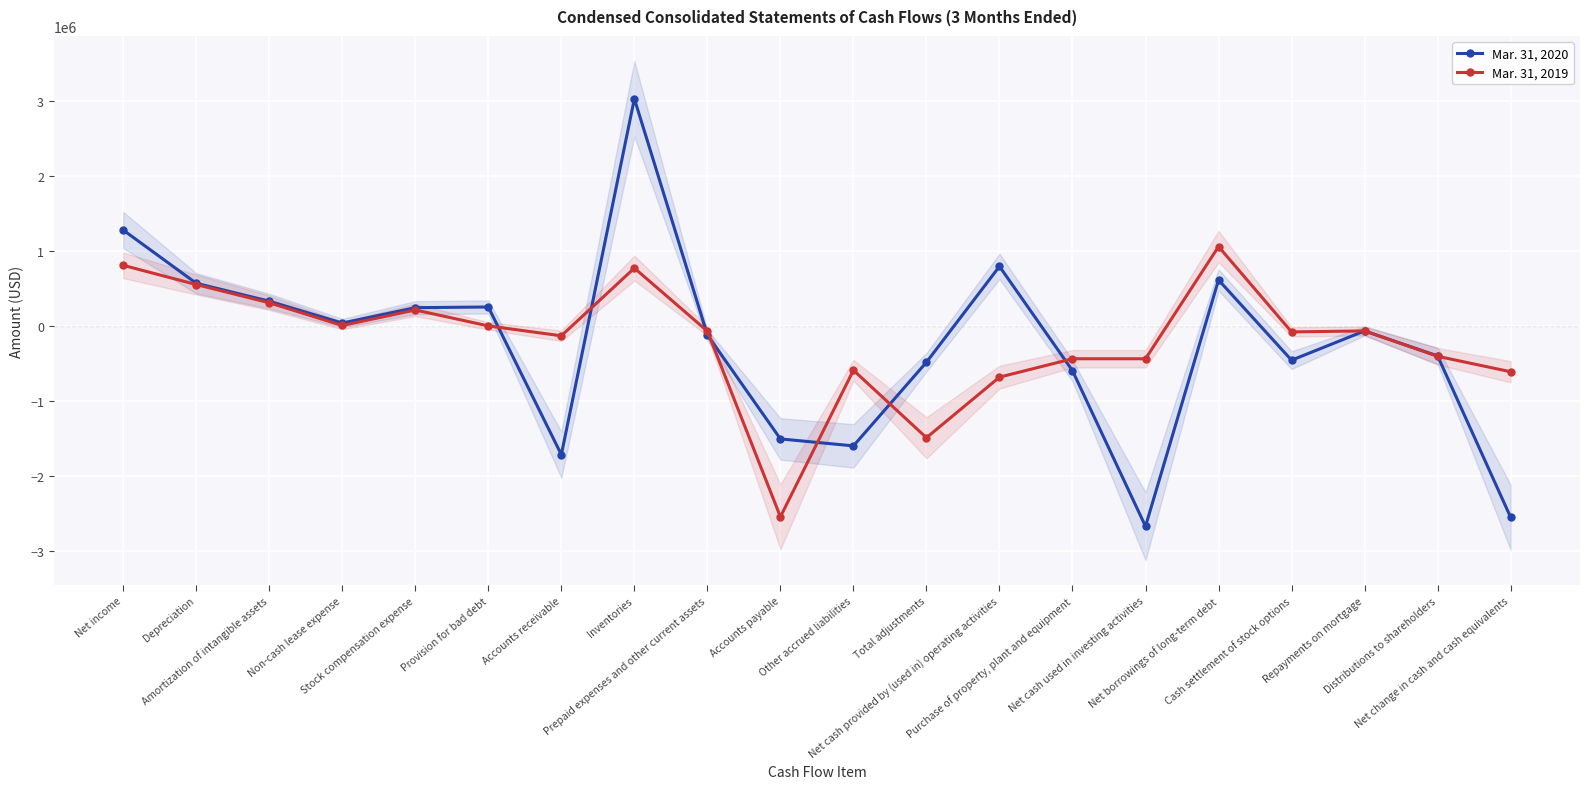

Between which two adjacent categories do Mar. 31, 2020 and Mar. 31, 2019 first intersect?

Provision for bad debt and Accounts receivable